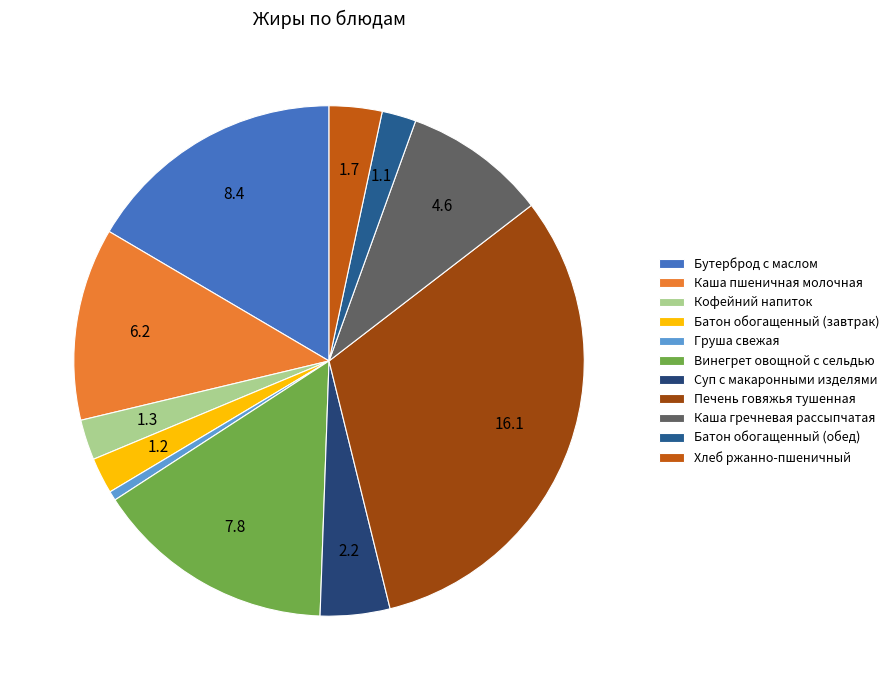

What is the smallest slice in the pie chart?

Груша свежая